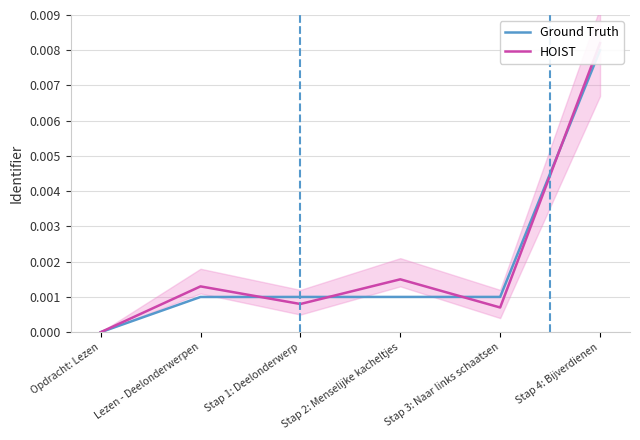

Between Stap 4: Bijverdienen and Lezen - Deelonderwerpen, which is larger?

Stap 4: Bijverdienen